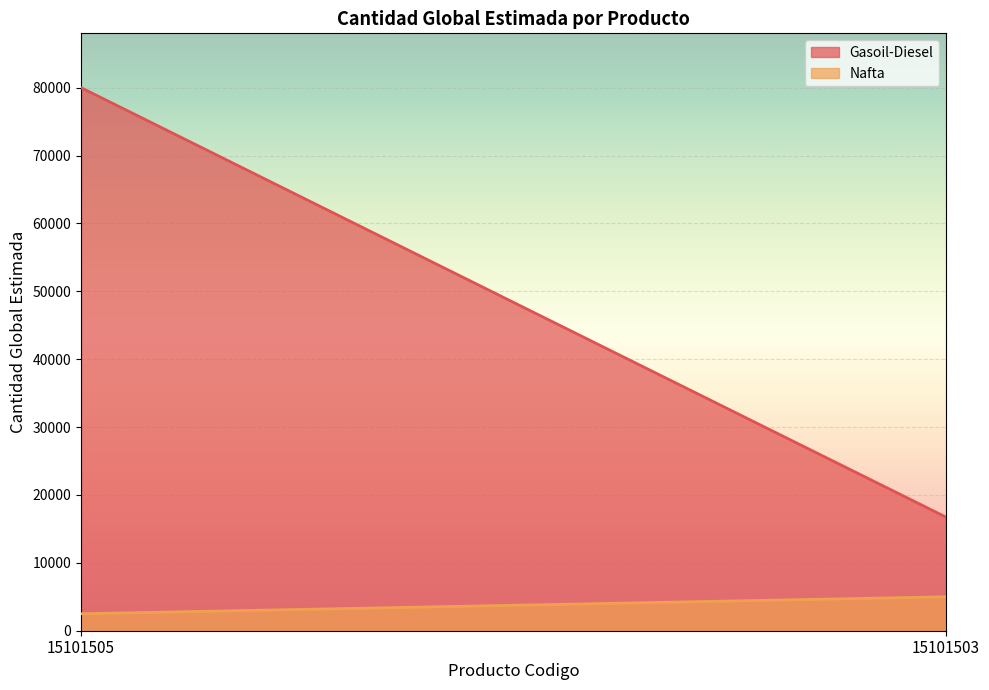

How many lines are shown in the chart?

2